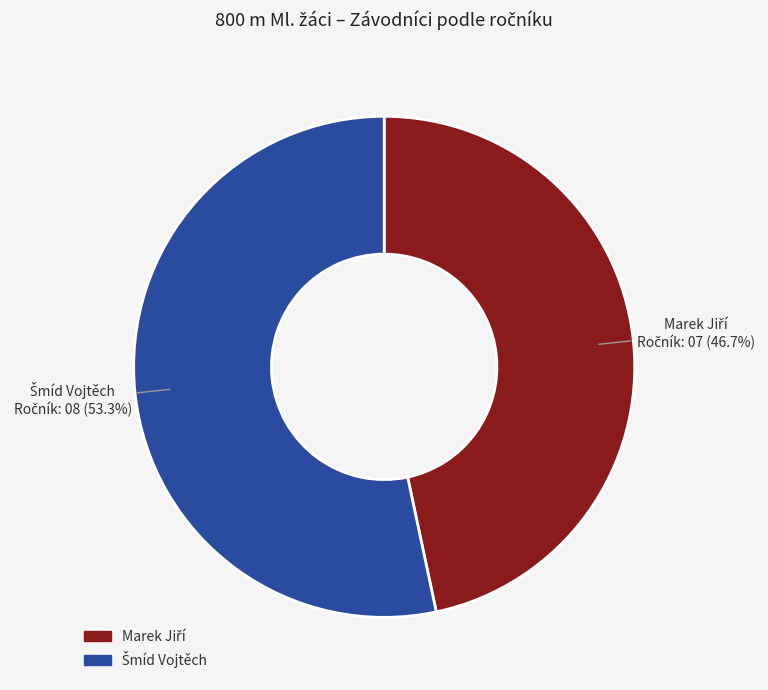

What is the change in value from Marek Jiří to Šmíd Vojtěch?

+1